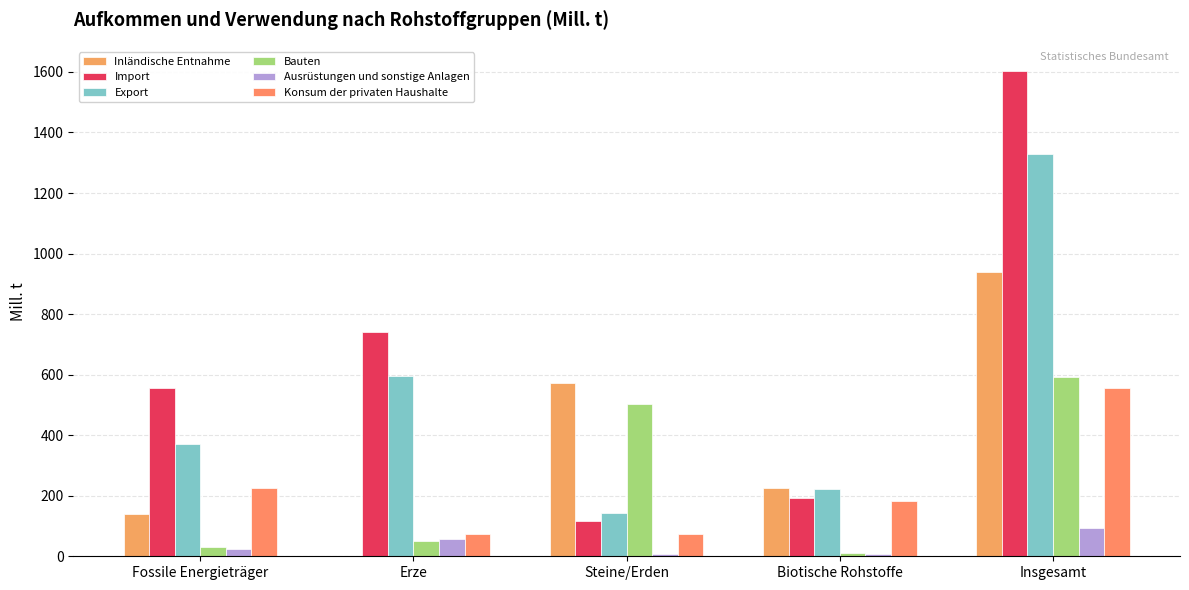

How many data points does each series have?

5